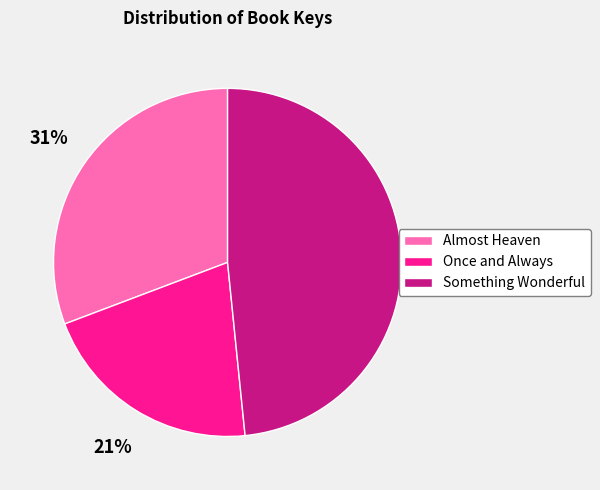

To the nearest percent, what is the average slice percentage?

33%